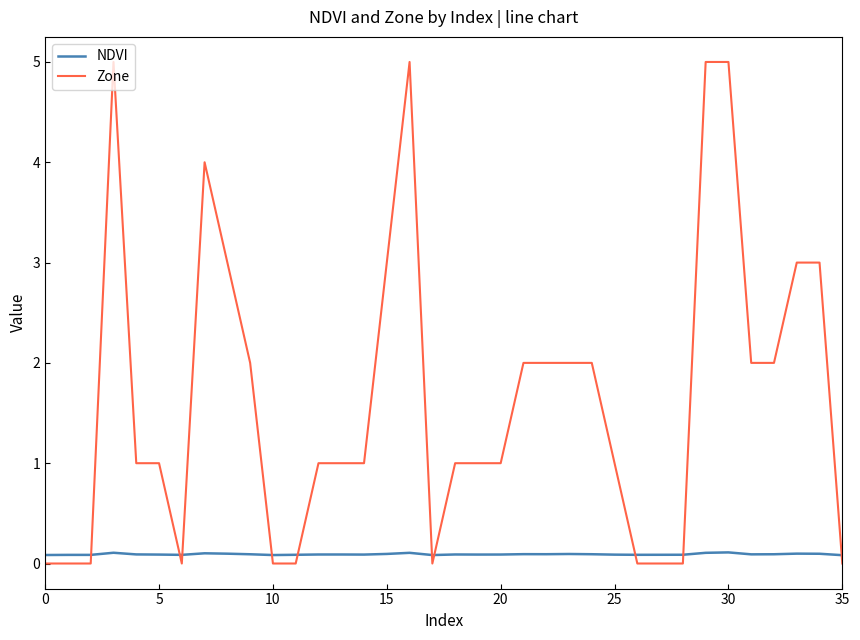

Which series has the widest spread of values?

Zone